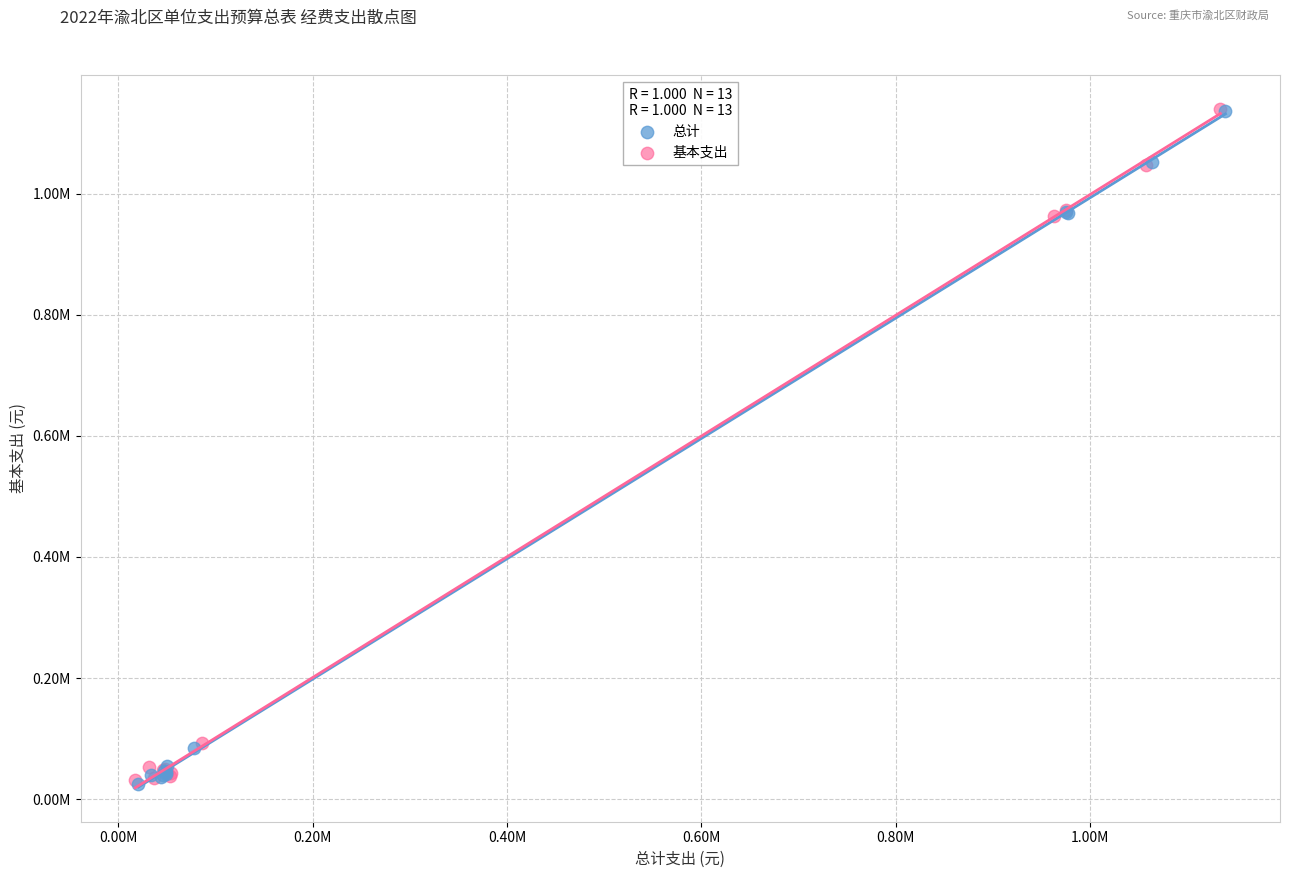

What are all the series names shown in the legend?

总计, 基本支出